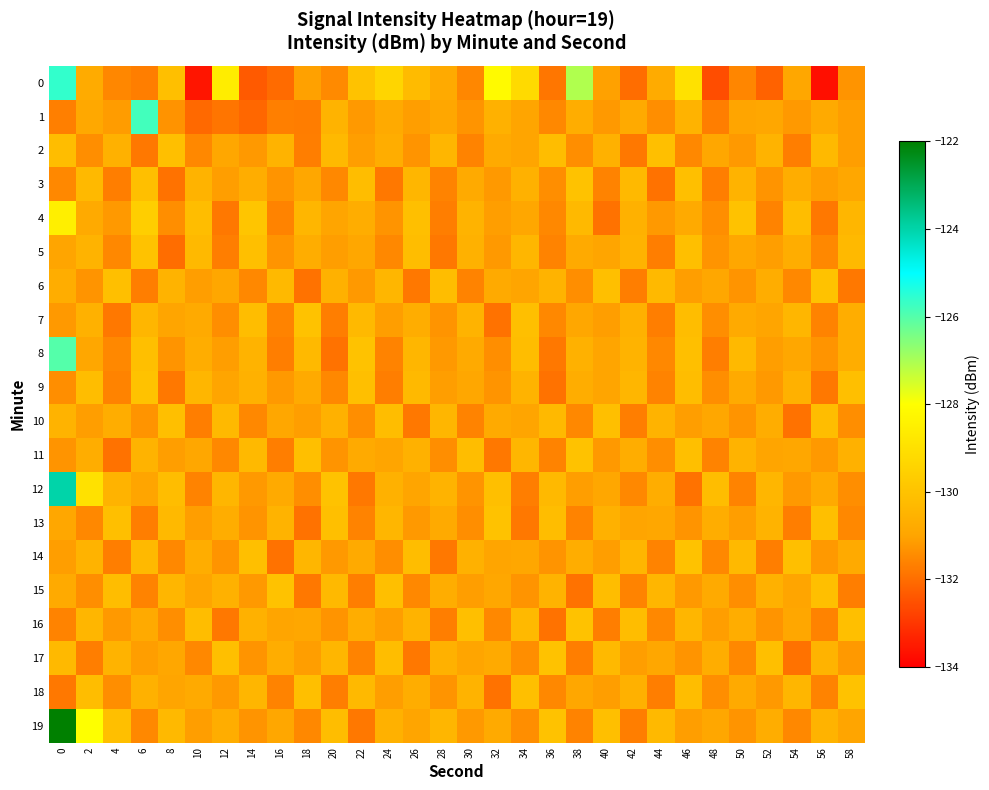

Reading left to right, what are all the values shown in this chart?

0: 0=-125.6	2=-130.8	4=-131.5	6=-131.7	8=-130.1	10=-133.6	12=-128.6	14=-132.3	16=-132.0	18=-131.1	20=-131.5	22=-130.0	24=-129.4	26=-130.2	28=-130.8	30=-131.5	32=-128.2	34=-129.2	36=-131.8	38=-127.1	40=-131.1	42=-132.0	44=-130.8	46=-129.0	48=-132.6	50=-131.6	52=-132.2	54=-130.9	56=-133.7	58=-131.3
1: 0=-131.7	2=-130.9	4=-131.2	6=-125.8	8=-131.3	10=-132.1	12=-131.8	14=-132.1	16=-131.7	18=-131.7	20=-130.5	22=-131.2	24=-130.8	26=-131.1	28=-130.9	30=-131.3	32=-130.6	34=-131.0	36=-131.5	38=-130.7	40=-131.2	42=-130.8	44=-131.4	46=-130.5	48=-131.7	50=-131.0	52=-130.9	54=-131.2	56=-130.8	58=-131.1
2: 0=-130.2	2=-131.4	4=-130.6	6=-131.8	8=-130.1	10=-131.5	12=-130.9	14=-131.2	16=-130.5	18=-131.7	20=-130.3	22=-131.1	24=-130.7	26=-131.3	28=-130.4	30=-131.6	32=-130.8	34=-131.0	36=-130.2	38=-131.4	40=-130.6	42=-131.8	44=-130.1	46=-131.5	48=-130.9	50=-131.2	52=-130.5	54=-131.7	56=-130.3	58=-131.1
3: 0=-131.5	2=-130.3	4=-131.7	6=-130.1	8=-131.9	10=-130.5	12=-131.1	14=-130.7	16=-131.3	18=-130.9	20=-131.5	22=-130.2	24=-131.8	26=-130.4	28=-131.6	30=-130.8	32=-131.2	34=-130.6	36=-131.4	38=-130.0	40=-131.6	42=-130.3	44=-131.9	46=-130.1	48=-131.7	50=-130.5	52=-131.3	54=-130.7	56=-131.1	58=-130.9
4: 0=-128.5	2=-130.8	4=-131.2	6=-129.6	8=-131.4	10=-130.2	12=-131.8	14=-129.9	16=-131.6	18=-130.4	20=-131.0	22=-130.7	24=-131.3	26=-130.1	28=-131.7	30=-130.5	32=-131.1	34=-130.9	36=-131.5	38=-130.3	40=-131.9	42=-130.6	44=-131.2	46=-130.8	48=-131.4	50=-130.0	52=-131.6	54=-130.2	56=-131.8	58=-130.4
5: 0=-131.0	2=-130.5	4=-131.5	6=-130.0	8=-132.0	10=-130.3	12=-131.7	14=-130.1	16=-131.3	18=-130.7	20=-131.1	22=-130.9	24=-131.5	26=-130.2	28=-131.8	30=-130.6	32=-131.2	34=-130.4	36=-131.6	38=-130.8	40=-131.0	42=-130.5	44=-131.7	46=-130.1	48=-131.3	50=-130.9	52=-131.1	54=-130.7	56=-131.5	58=-130.3
6: 0=-130.7	2=-131.3	4=-130.1	6=-131.7	8=-130.5	10=-131.1	12=-130.9	14=-131.5	16=-130.3	18=-131.9	20=-130.6	22=-131.2	24=-130.4	26=-131.8	28=-130.2	30=-131.6	32=-130.8	34=-131.0	36=-130.5	38=-131.4	40=-130.1	42=-131.7	44=-130.3	46=-131.1	48=-130.9	50=-131.3	52=-130.7	54=-131.5	56=-130.0	58=-131.8
7: 0=-131.2	2=-130.6	4=-131.8	6=-130.4	8=-131.0	10=-130.8	12=-131.4	14=-130.2	16=-131.6	18=-130.0	20=-131.7	22=-130.3	24=-131.1	26=-130.7	28=-131.3	30=-130.5	32=-131.9	34=-130.1	36=-131.5	38=-130.9	40=-131.1	42=-130.6	44=-131.7	46=-130.2	48=-131.4	50=-130.8	52=-131.0	54=-130.4	56=-131.6	58=-130.7
8: 0=-126.0	2=-130.9	4=-131.5	6=-130.1	8=-131.3	10=-130.7	12=-131.1	14=-130.5	16=-131.7	18=-130.3	20=-131.9	22=-130.0	24=-131.6	26=-130.4	28=-131.2	30=-130.8	32=-131.4	34=-130.2	36=-131.8	38=-130.6	40=-131.0	42=-130.5	44=-131.5	46=-130.1	48=-131.7	50=-130.3	52=-131.1	54=-130.9	56=-131.3	58=-130.7
9: 0=-131.4	2=-130.2	4=-131.6	6=-130.0	8=-131.8	10=-130.4	12=-131.0	14=-130.6	16=-131.2	18=-130.8	20=-131.5	22=-130.1	24=-131.7	26=-130.3	28=-131.1	30=-130.9	32=-131.3	34=-130.5	36=-131.9	38=-130.7	40=-131.0	42=-130.4	44=-131.6	46=-130.2	48=-131.4	50=-130.8	52=-131.2	54=-130.6	56=-131.8	58=-130.1
10: 0=-130.5	2=-131.1	4=-130.7	6=-131.3	8=-130.1	10=-131.7	12=-130.3	14=-131.5	16=-130.9	18=-131.1	20=-130.6	22=-131.4	24=-130.2	26=-131.8	28=-130.4	30=-131.6	32=-130.8	34=-131.0	36=-130.3	38=-131.5	40=-130.1	42=-131.7	44=-130.5	46=-131.1	48=-130.9	50=-131.3	52=-130.7	54=-131.9	56=-130.2	58=-131.4
11: 0=-131.3	2=-130.7	4=-131.9	6=-130.5	8=-131.1	10=-130.9	12=-131.5	14=-130.3	16=-131.7	18=-130.1	20=-131.3	22=-130.8	24=-131.0	26=-130.6	28=-131.4	30=-130.2	32=-131.8	34=-130.4	36=-131.6	38=-130.0	40=-131.2	42=-130.7	44=-131.4	46=-130.1	48=-131.6	50=-130.5	52=-131.0	54=-130.9	56=-131.2	58=-130.6
12: 0=-124.0	2=-129.0	4=-130.5	6=-131.0	8=-130.2	10=-131.6	12=-130.4	14=-131.2	16=-130.8	18=-131.4	20=-130.0	22=-131.8	24=-130.6	26=-131.0	28=-130.5	30=-131.3	32=-130.1	34=-131.7	36=-130.3	38=-131.1	40=-130.9	42=-131.5	44=-130.7	46=-131.9	48=-130.2	50=-131.6	52=-130.4	54=-131.2	56=-130.8	58=-131.4
13: 0=-130.9	2=-131.5	4=-130.1	6=-131.7	8=-130.3	10=-131.1	12=-130.7	14=-131.3	16=-130.5	18=-131.9	20=-130.1	22=-131.6	24=-130.4	26=-131.2	28=-130.8	30=-131.4	32=-130.0	34=-131.8	36=-130.2	38=-131.6	40=-130.6	42=-131.0	44=-130.9	46=-131.3	48=-130.7	50=-131.1	52=-130.5	54=-131.7	56=-130.1	58=-131.5
14: 0=-131.1	2=-130.5	4=-131.7	6=-130.3	8=-131.5	10=-130.7	12=-131.3	14=-130.1	16=-131.9	18=-130.4	20=-131.2	22=-130.8	24=-131.4	26=-130.2	28=-131.8	30=-130.6	32=-131.0	34=-130.9	36=-131.3	38=-130.7	40=-131.1	42=-130.4	44=-131.6	46=-130.0	48=-131.5	50=-130.3	52=-131.7	54=-130.1	56=-131.2	58=-130.8
15: 0=-130.8	2=-131.4	4=-130.2	6=-131.6	8=-130.4	10=-131.0	12=-130.6	14=-131.2	16=-130.0	18=-131.8	20=-130.3	22=-131.7	24=-130.1	26=-131.5	28=-130.7	30=-131.1	32=-130.9	34=-131.3	36=-130.5	38=-131.9	40=-130.2	42=-131.6	44=-130.4	46=-131.2	48=-130.8	50=-131.4	52=-130.6	54=-131.0	56=-130.1	58=-131.7
16: 0=-131.6	2=-130.4	4=-131.2	6=-130.8	8=-131.4	10=-130.2	12=-131.8	14=-130.6	16=-131.0	18=-130.9	20=-131.3	22=-130.7	24=-131.1	26=-130.5	28=-131.7	30=-130.1	32=-131.5	34=-130.3	36=-131.9	38=-130.0	40=-131.7	42=-130.2	44=-131.5	46=-130.4	48=-131.1	50=-130.7	52=-131.3	54=-130.9	56=-131.6	58=-130.1
17: 0=-130.3	2=-131.7	4=-130.5	6=-131.1	8=-130.9	10=-131.5	12=-130.1	14=-131.3	16=-130.7	18=-131.1	20=-130.4	22=-131.6	24=-130.2	26=-131.8	28=-130.6	30=-131.0	32=-130.8	34=-131.4	36=-130.0	38=-131.7	40=-130.3	42=-131.1	44=-130.9	46=-131.3	48=-130.7	50=-131.5	52=-130.1	54=-131.9	56=-130.5	58=-131.2
18: 0=-131.8	2=-130.2	4=-131.4	6=-130.6	8=-131.0	10=-130.8	12=-131.2	14=-130.4	16=-131.6	18=-130.1	20=-131.7	22=-130.3	24=-131.1	26=-130.7	28=-131.3	30=-130.5	32=-131.9	34=-130.1	36=-131.5	38=-130.9	40=-131.1	42=-130.6	44=-131.7	46=-130.2	48=-131.4	50=-130.8	52=-131.2	54=-130.4	56=-131.6	58=-130.0
19: 0=-122.0	2=-128.0	4=-130.1	6=-131.5	8=-130.3	10=-131.1	12=-130.7	14=-131.3	16=-130.9	18=-131.5	20=-130.2	22=-131.8	24=-130.6	26=-131.0	28=-130.4	30=-131.2	32=-130.8	34=-131.4	36=-130.0	38=-131.6	40=-130.1	42=-131.7	44=-130.3	46=-131.1	48=-130.9	50=-131.3	52=-130.7	54=-131.5	56=-130.5	58=-131.0